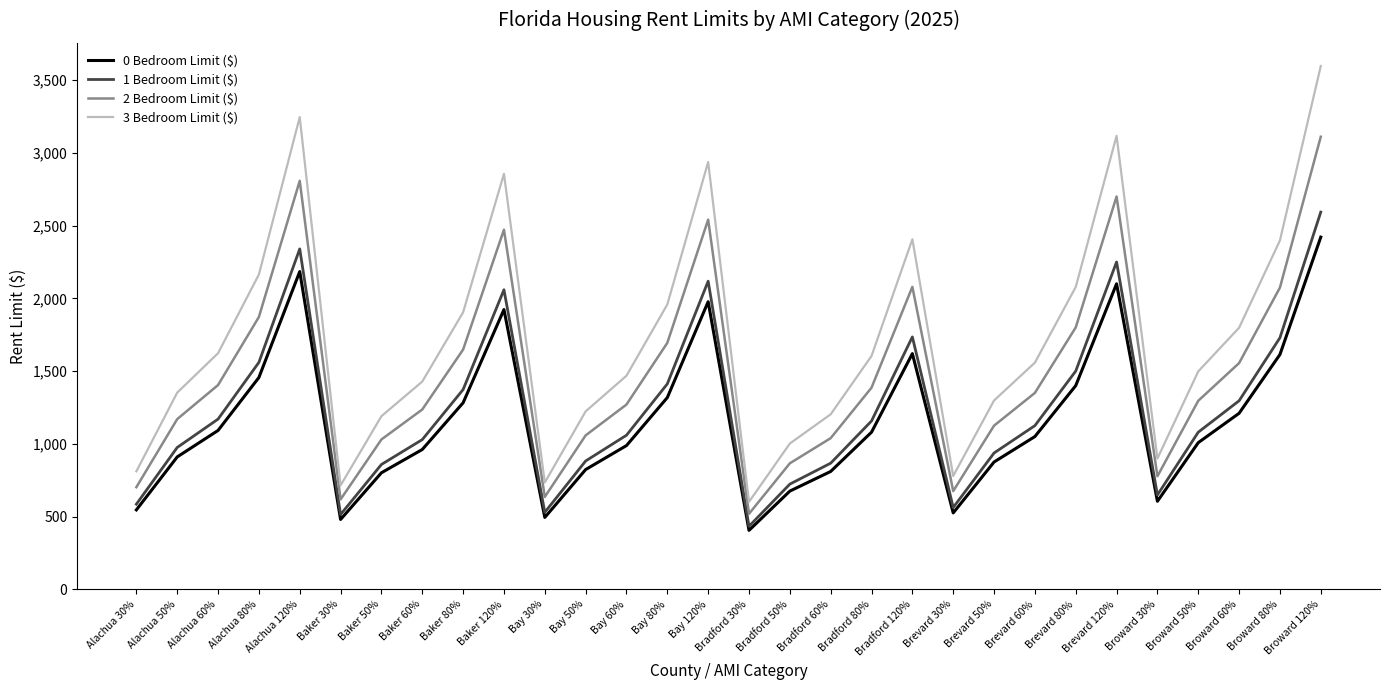

Is it true that 2 Bedroom Limit ($) equals 2173 at Broward 120%?

False